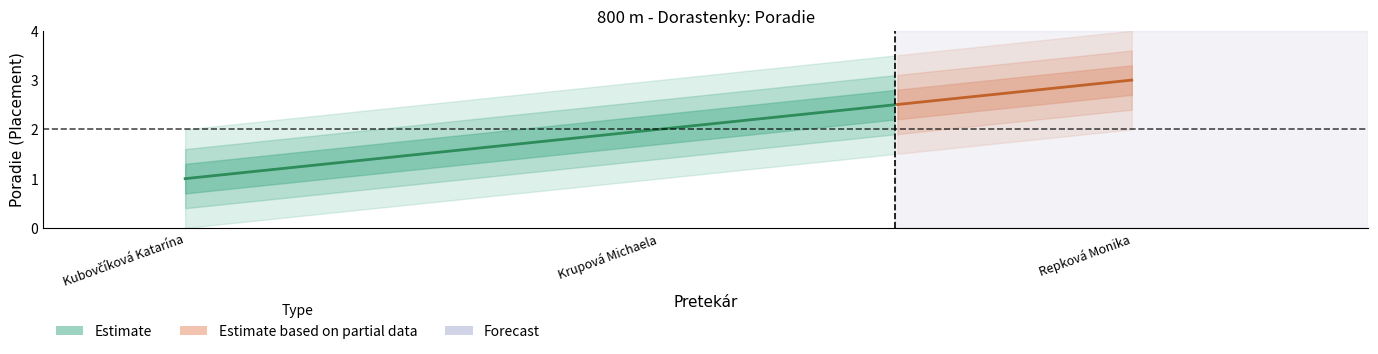

How many lines are shown in the chart?

1